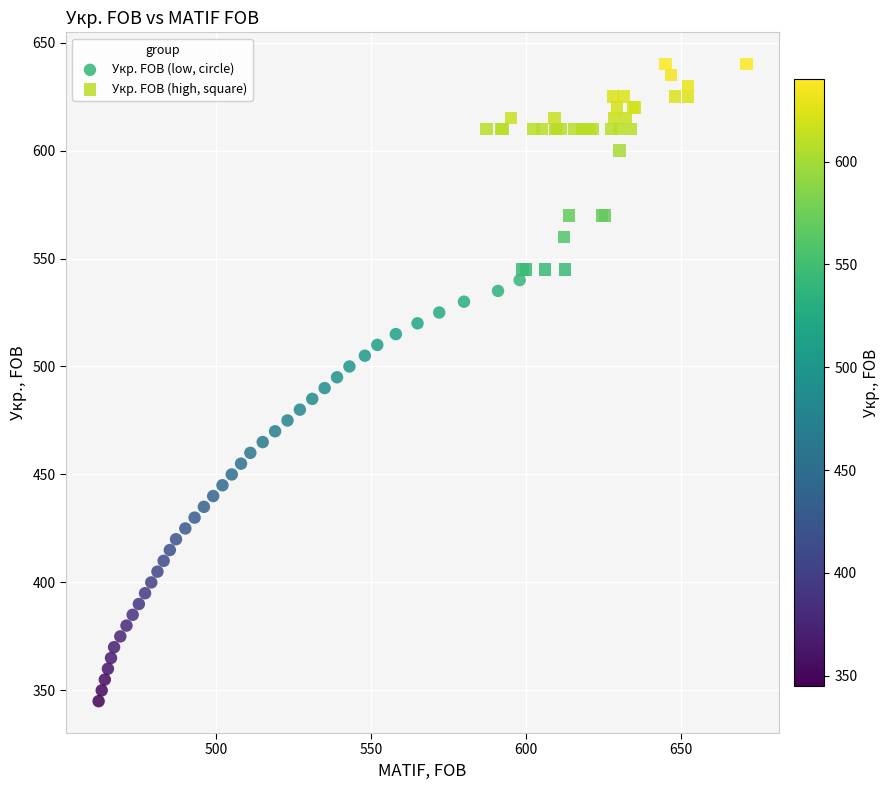

Which series has the largest Y range (max minus min)?

Укр. FOB (low, circle)